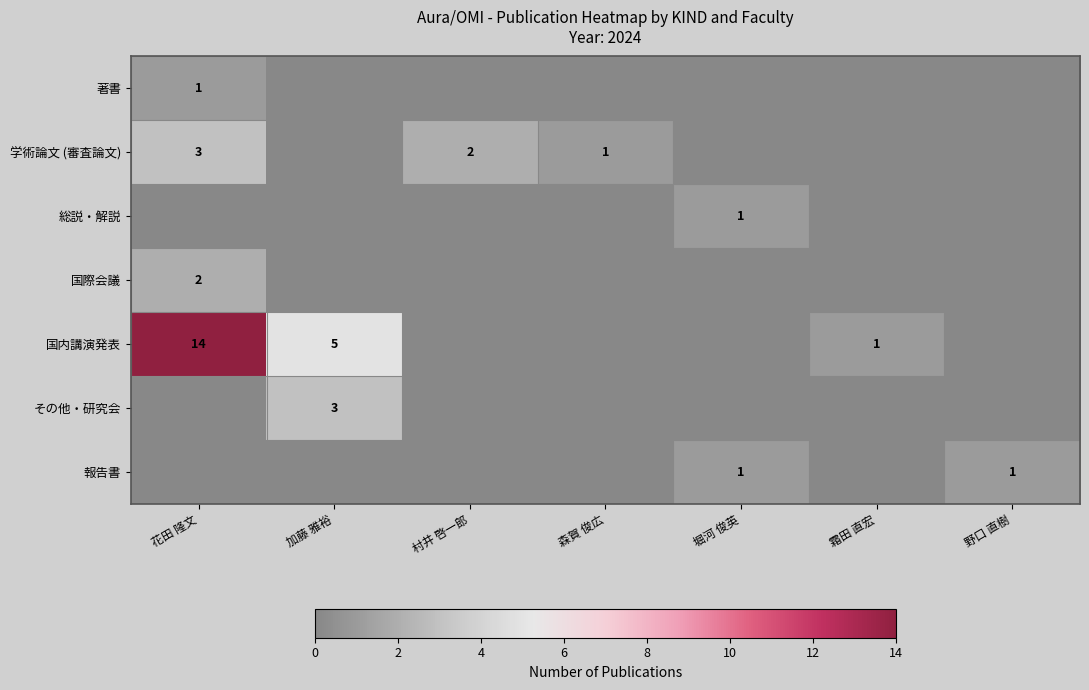

Is the value of その他・研究会 at 加藤 雅裕 greater than the value of 国際会議 at 花田 隆文?

Yes